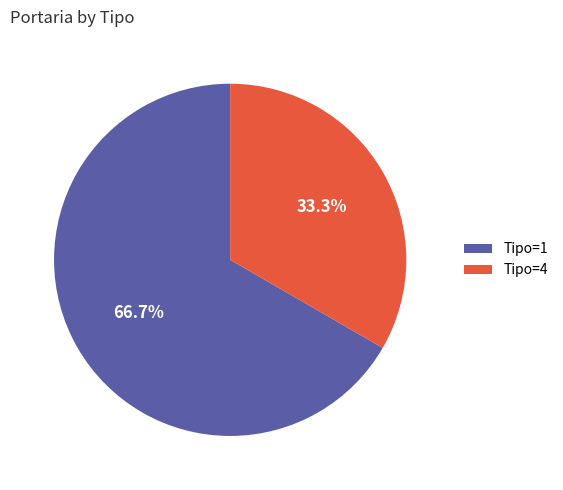

How much of the chart is everything except Tipo=1?

33.3%